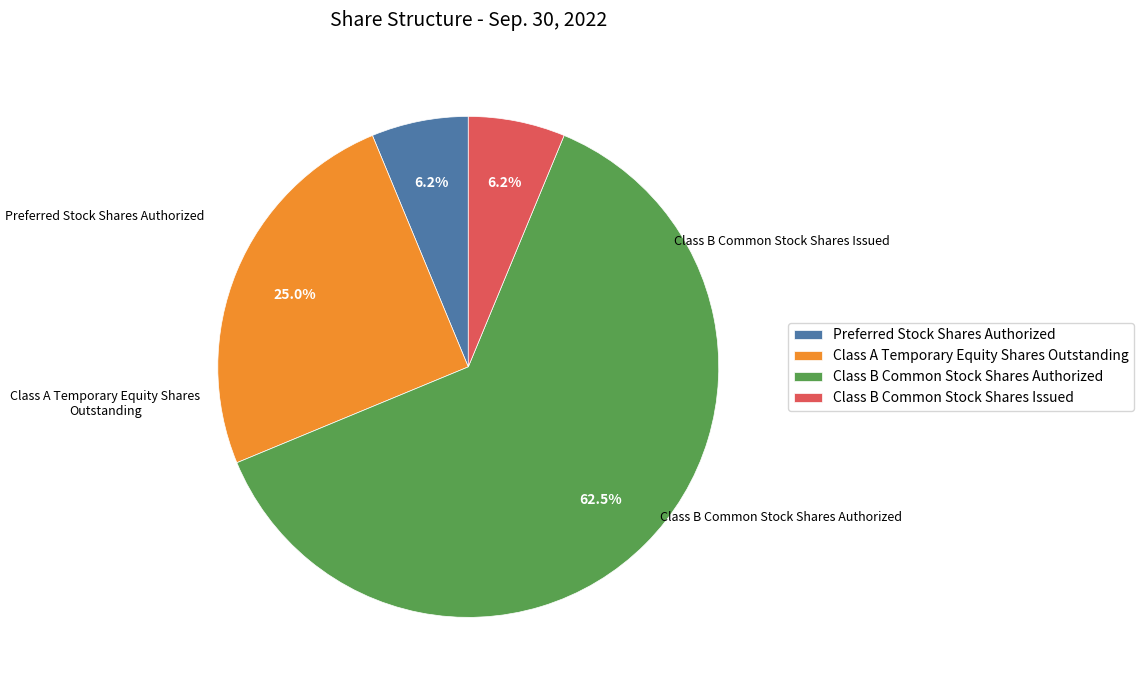

What percentage is the Class A Temporary Equity Shares Outstanding slice, to the nearest percent?

25%